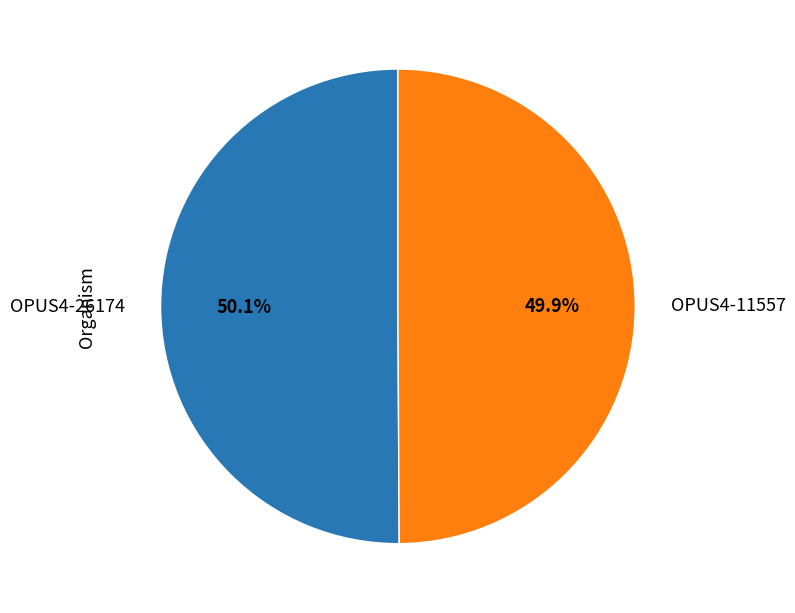

Is it true that OPUS4-11557 is 50% of the pie?

True